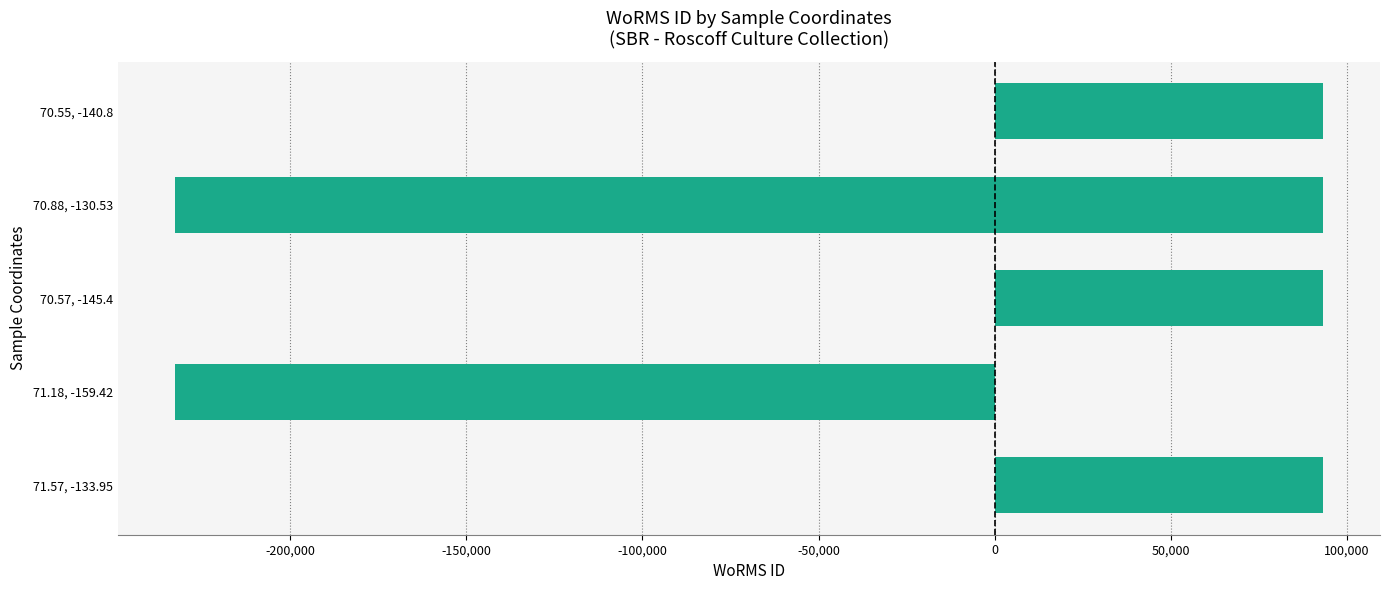

Reading right to left, transcribe all the data shown in this chart.

93081.1	93081.1	-232702.9	93081.1	93081.1	-232702.9	93081.1